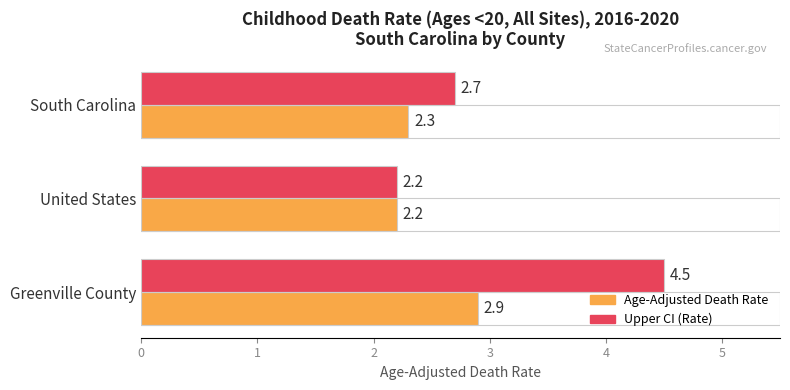

Which series changed the most between South Carolina and Greenville County?

Upper CI (Rate)